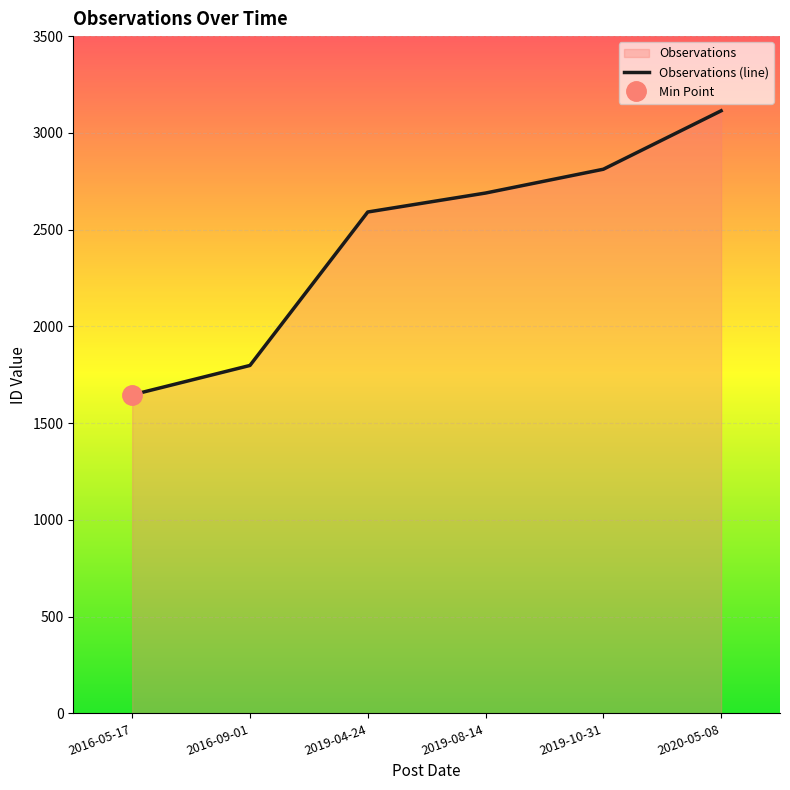

What is the sum of all values?

14650